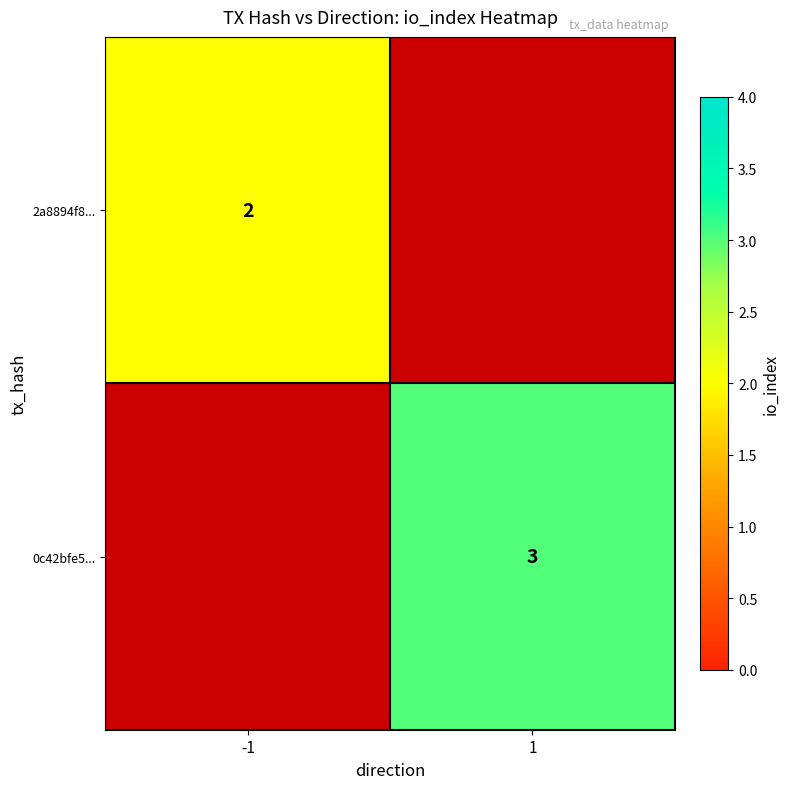

Is the value of 2a8894f8... at -1 greater than the value of 0c42bfe5... at 1?

No